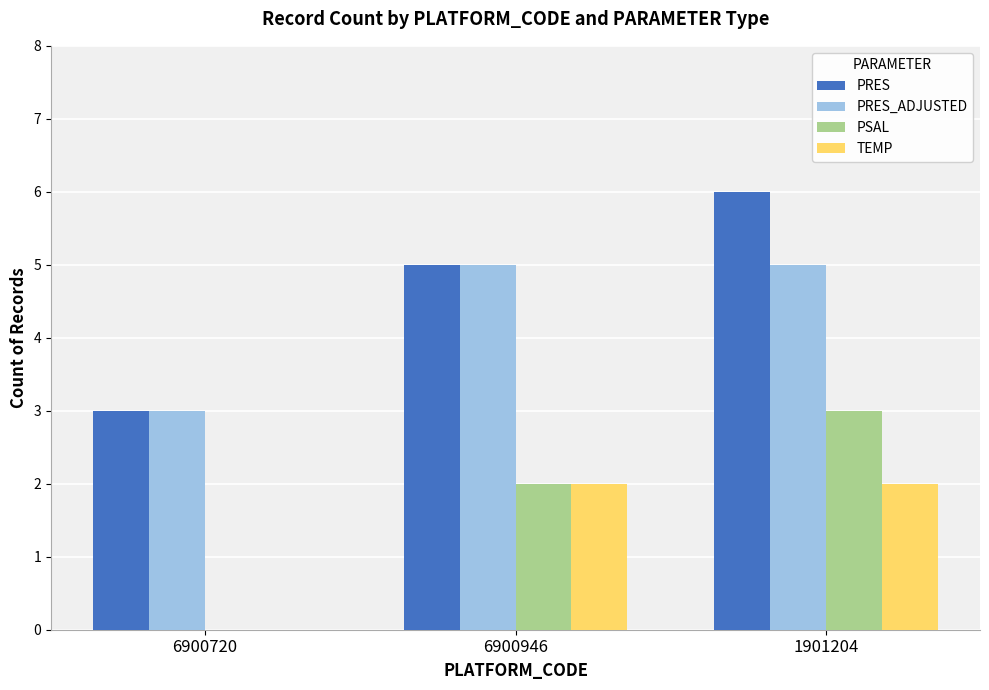

What is the sum of all PRES_ADJUSTED values?

13